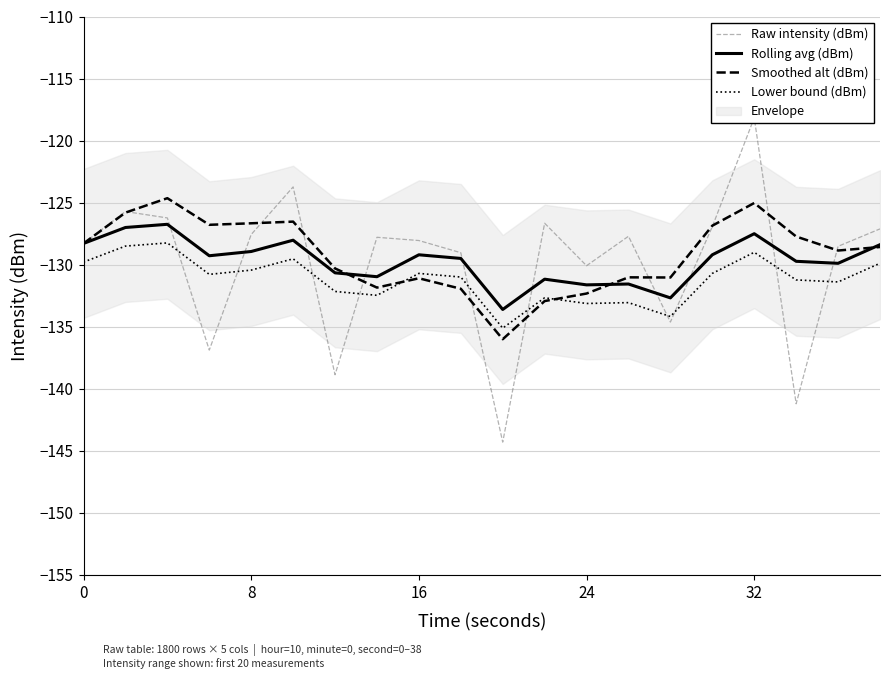

True or false: Rolling avg (dBm) and Lower bound (dBm) cross at least once.

False